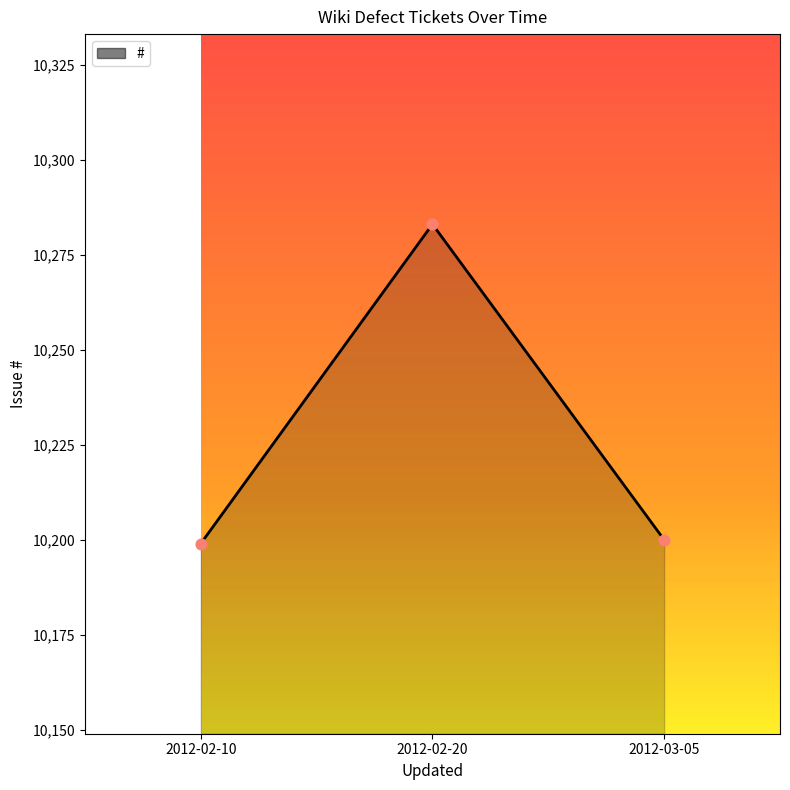

Approximately how many times larger is the value at 2012-02-10 compared to 2012-02-20?

1.0